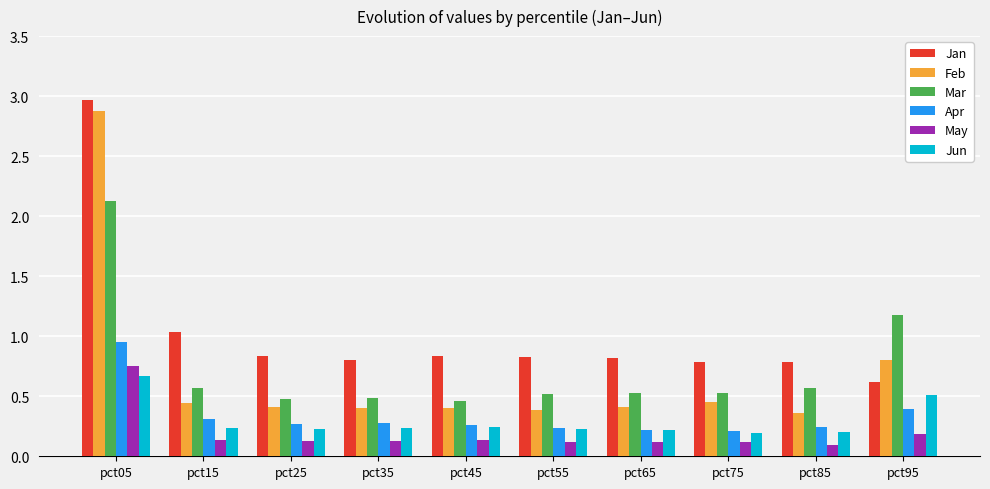

Count the number of data series in this chart.

6